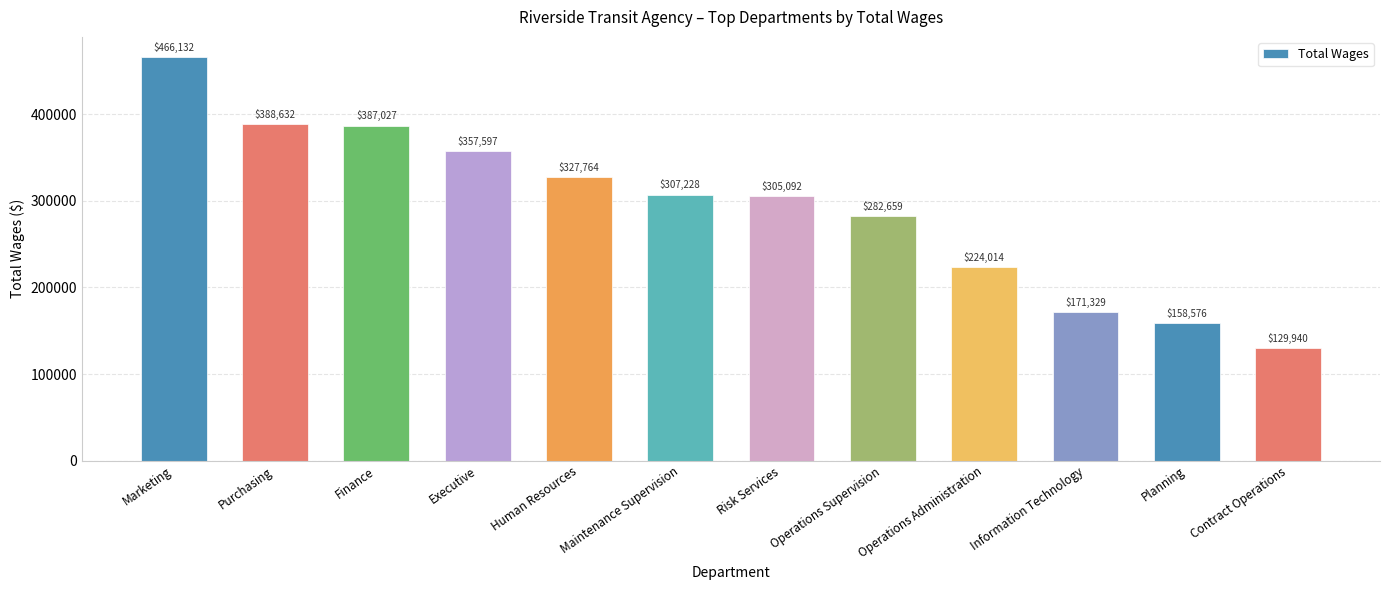

What is the greatest value displayed?

466132